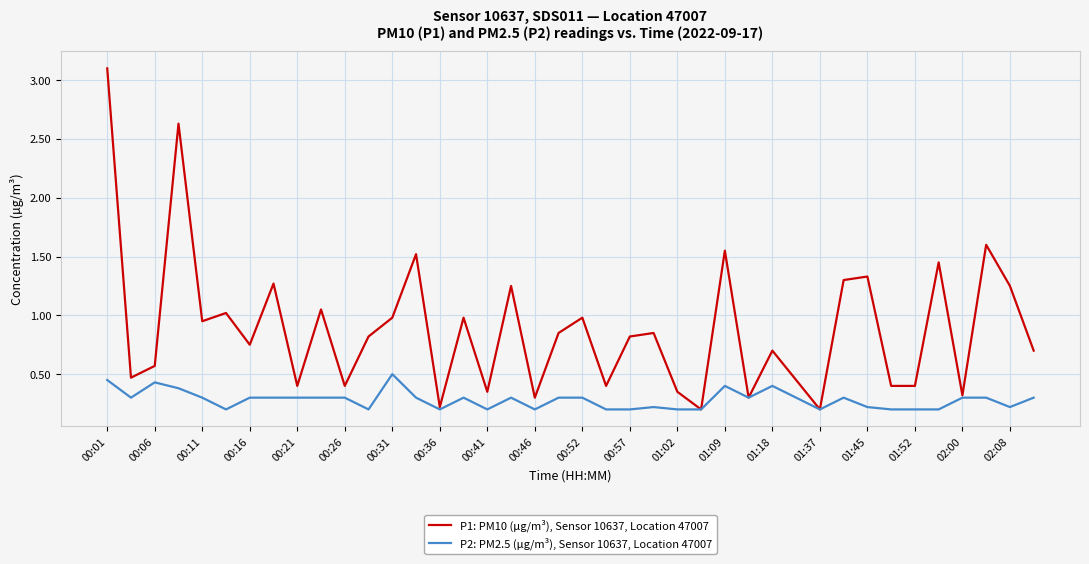

Rank the series by their average value, from highest to lowest.

P1: PM10 (µg/m³), Sensor 10637, Location 47007, P2: PM2.5 (µg/m³), Sensor 10637, Location 47007